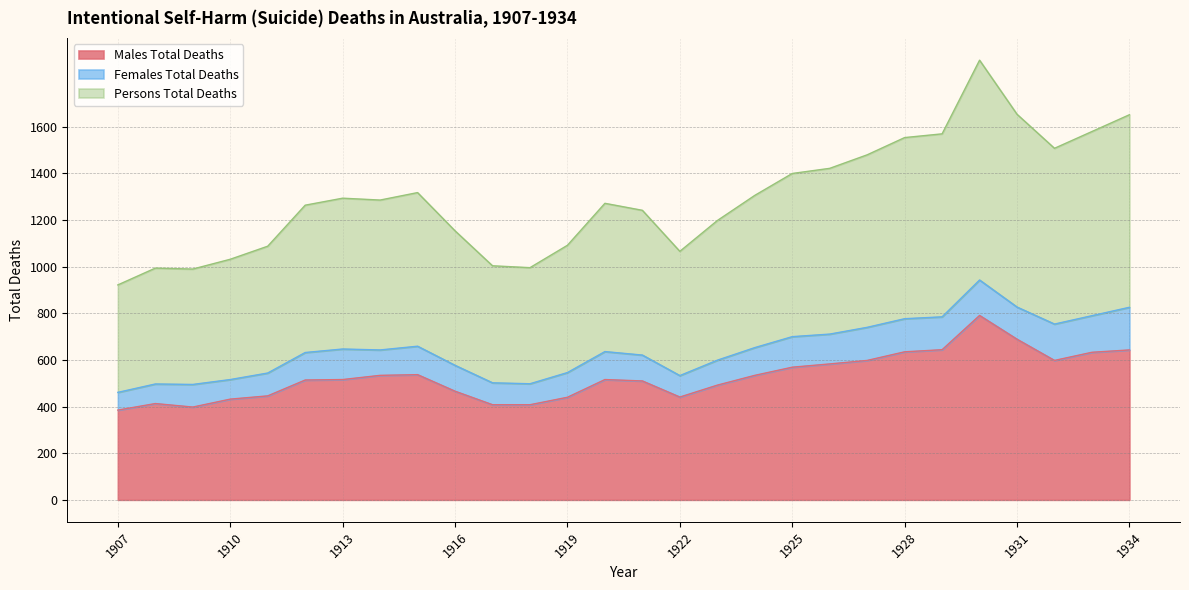

True or false: Males Total Deaths has a value of 904 at 1927.

False